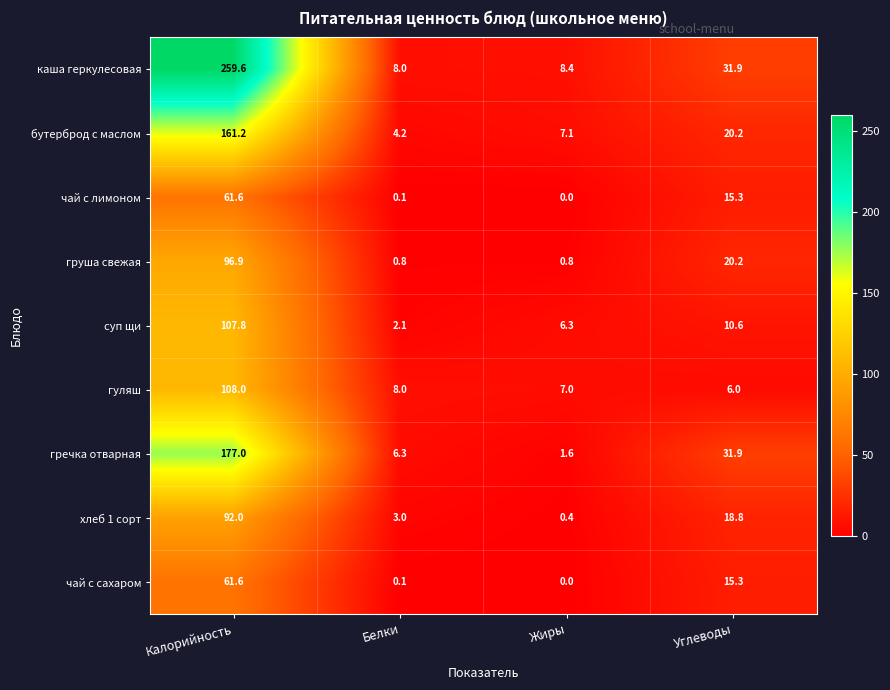

How many data points does each series have?

4